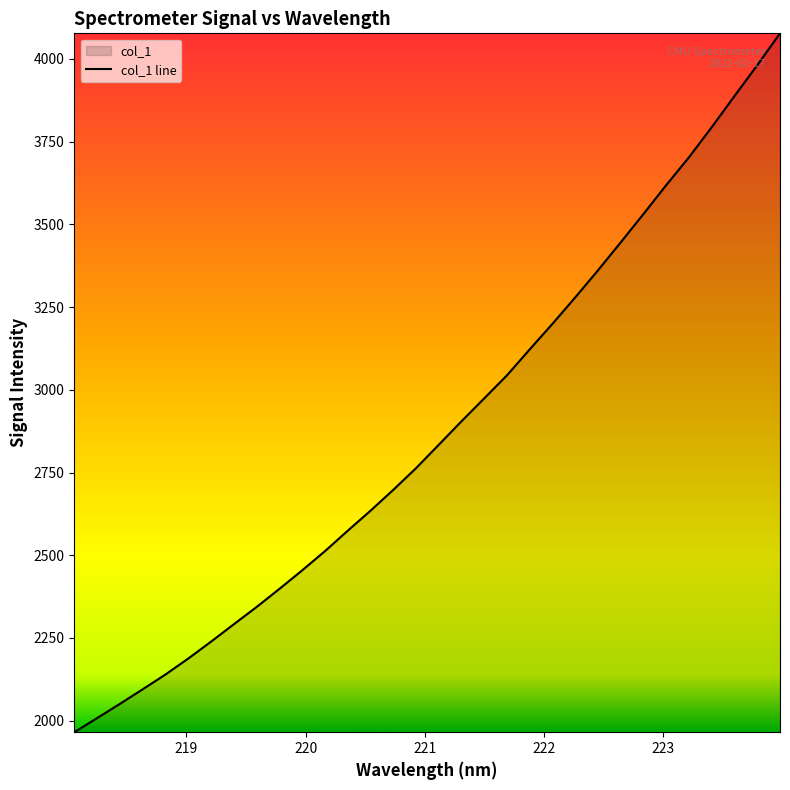

What is the greatest value displayed?

4077.3